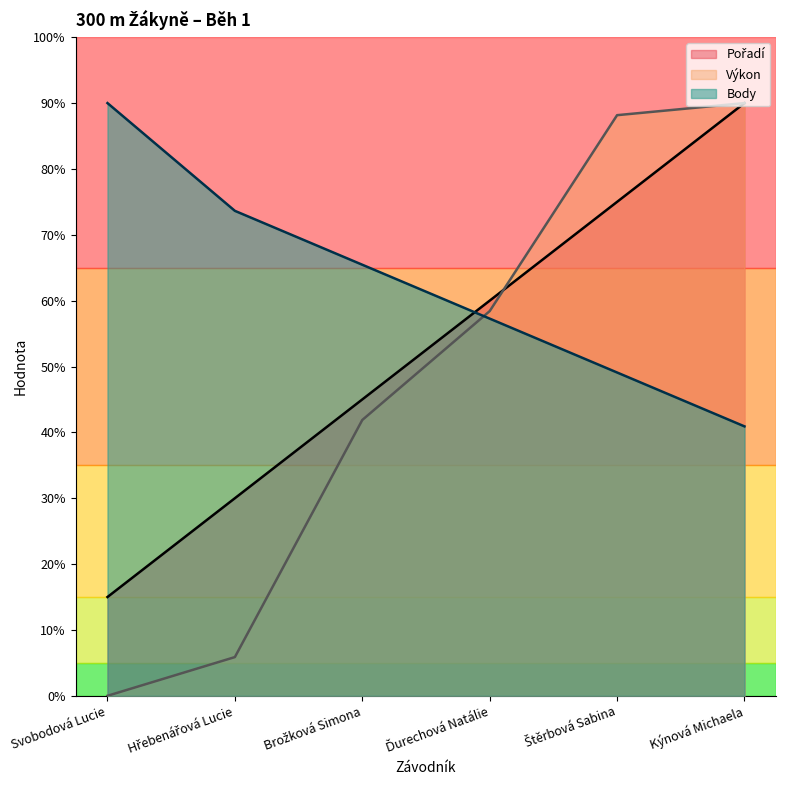

Does the chart display data point markers on the line(s)?

No